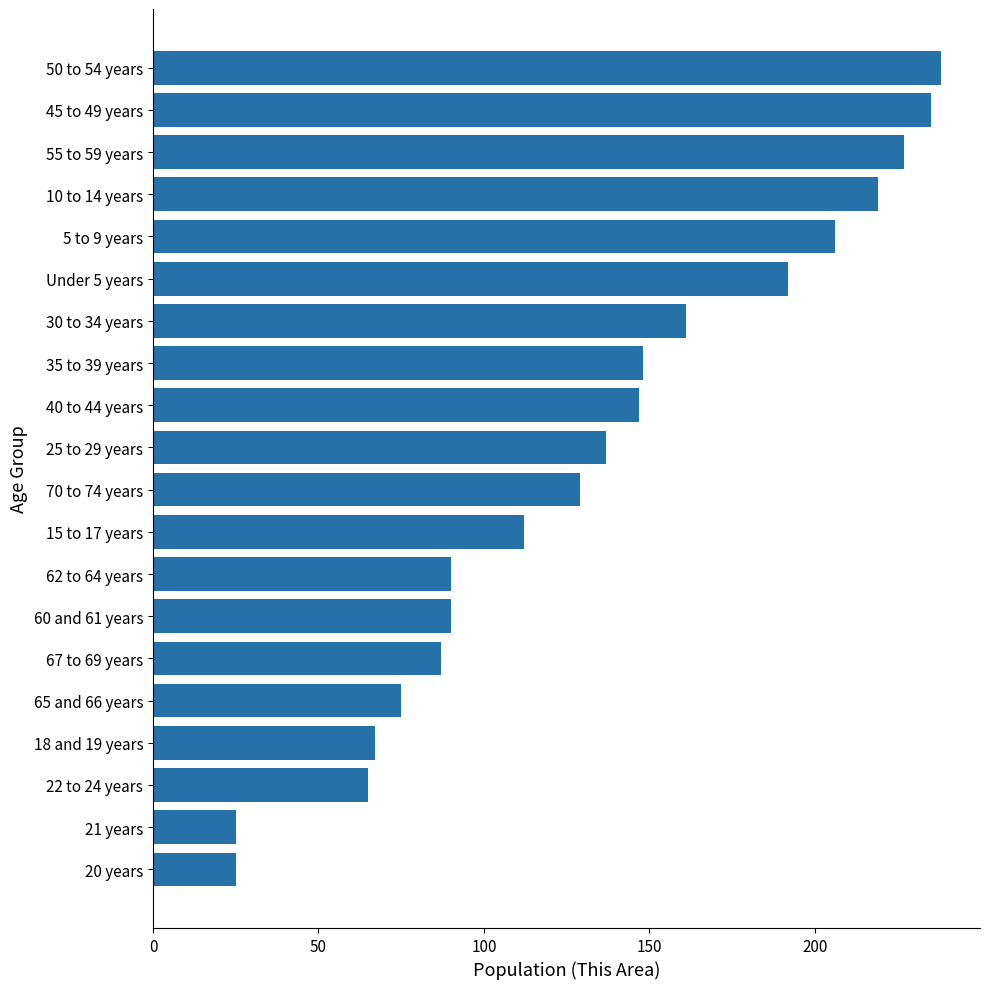

What is the average value?

134